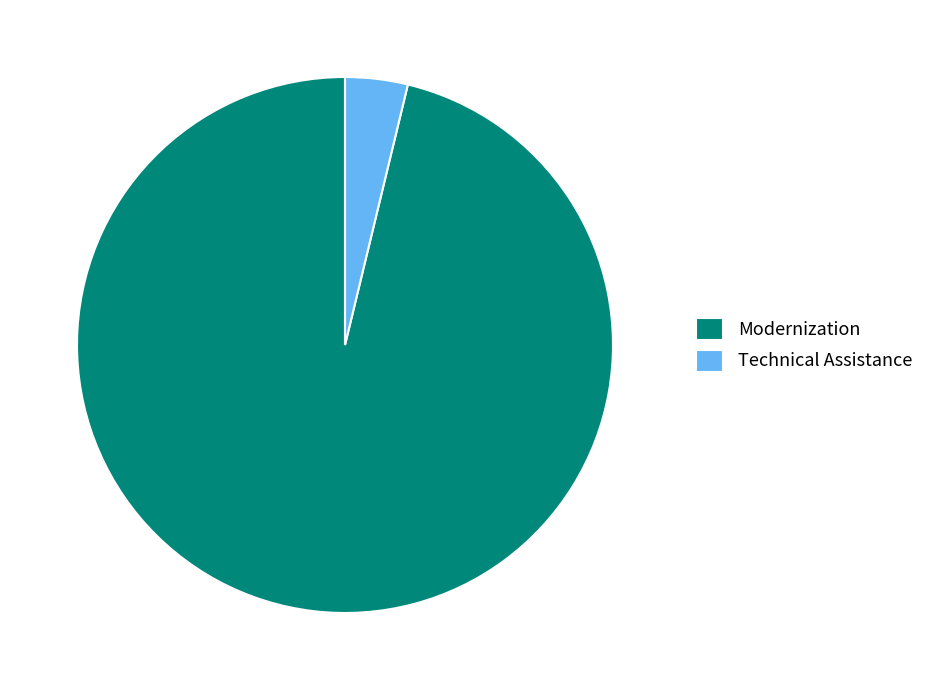

Do Technical Assistance and Modernization together represent more than half of the pie?

Yes